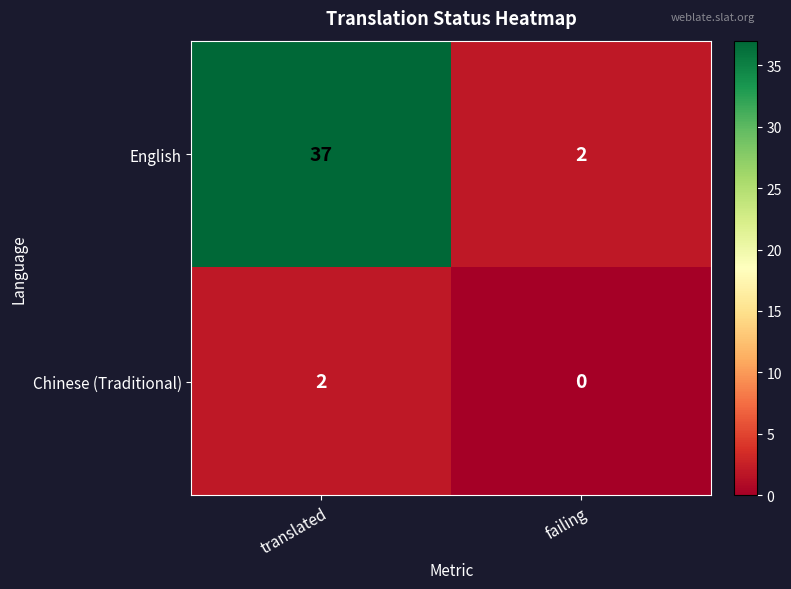

Which series has the largest total across all categories?

English